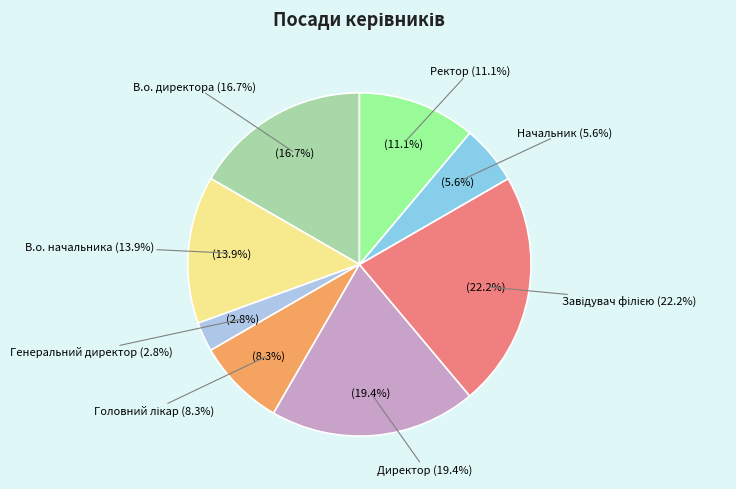

To the nearest percent, what is the average slice percentage?

12%